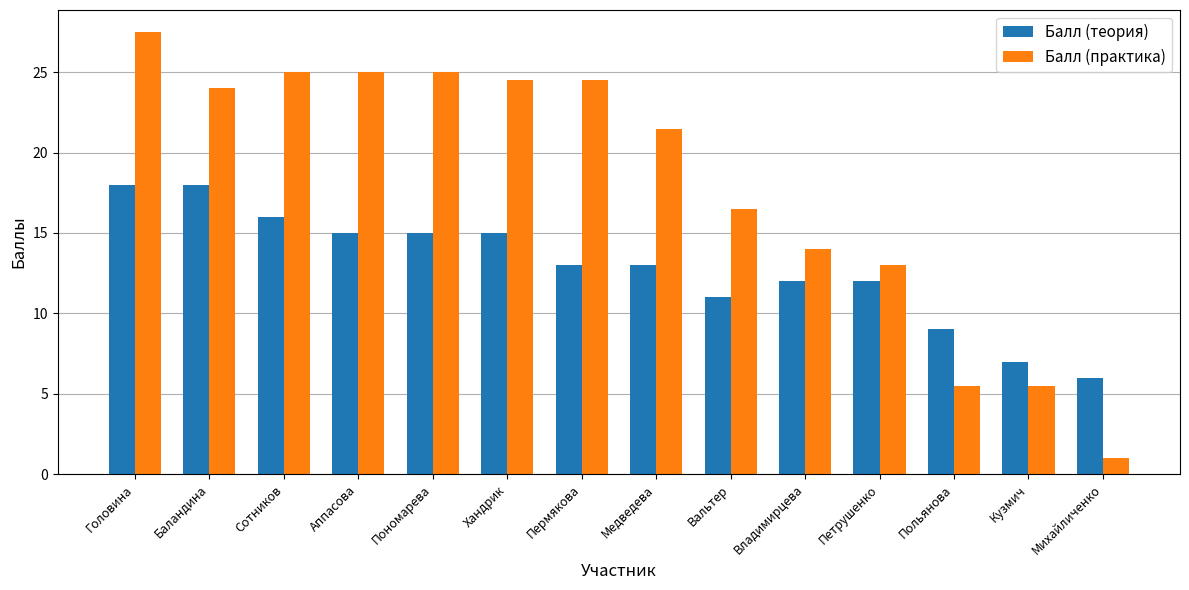

How many values in the Балл (практика) series are below 24?

7